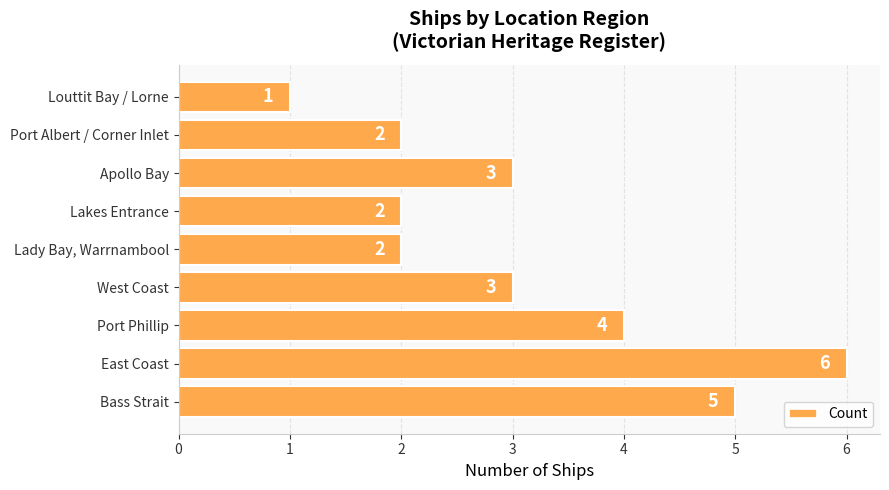

At which category does the chart reach its peak across all series?

East Coast